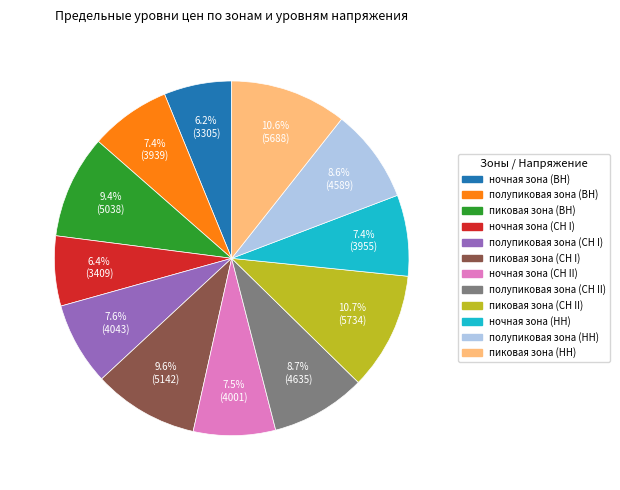

What portion of the pie excludes ночная зона (ВН)?

93.8%